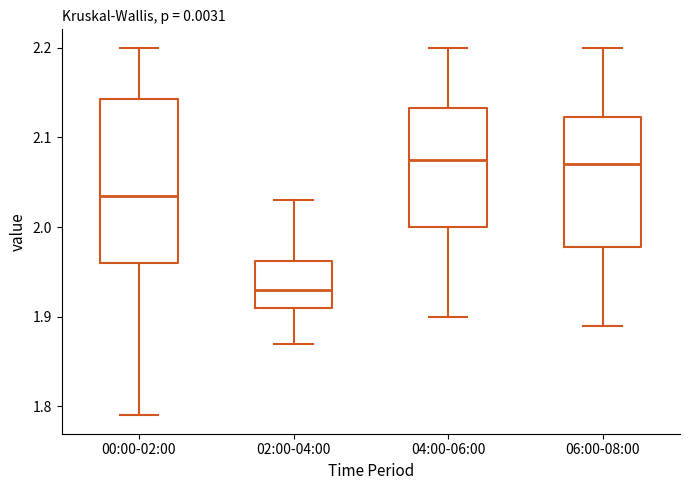

Reading left to right, transcribe this box plot: for each box, give where its median line is, the range the box spans, and where its two whiskers end, as read against the y-axis. The values are not printed on the chart, so give them approximately, as read against the axis.

00:00-02:00: median 2.04, box 1.96 to 2.14, whiskers 1.79 to 2.20
02:00-04:00: median 1.93, box 1.91 to 1.96, whiskers 1.87 to 2.03
04:00-06:00: median 2.08, box 2.00 to 2.13, whiskers 1.90 to 2.20
06:00-08:00: median 2.07, box 1.98 to 2.12, whiskers 1.89 to 2.20